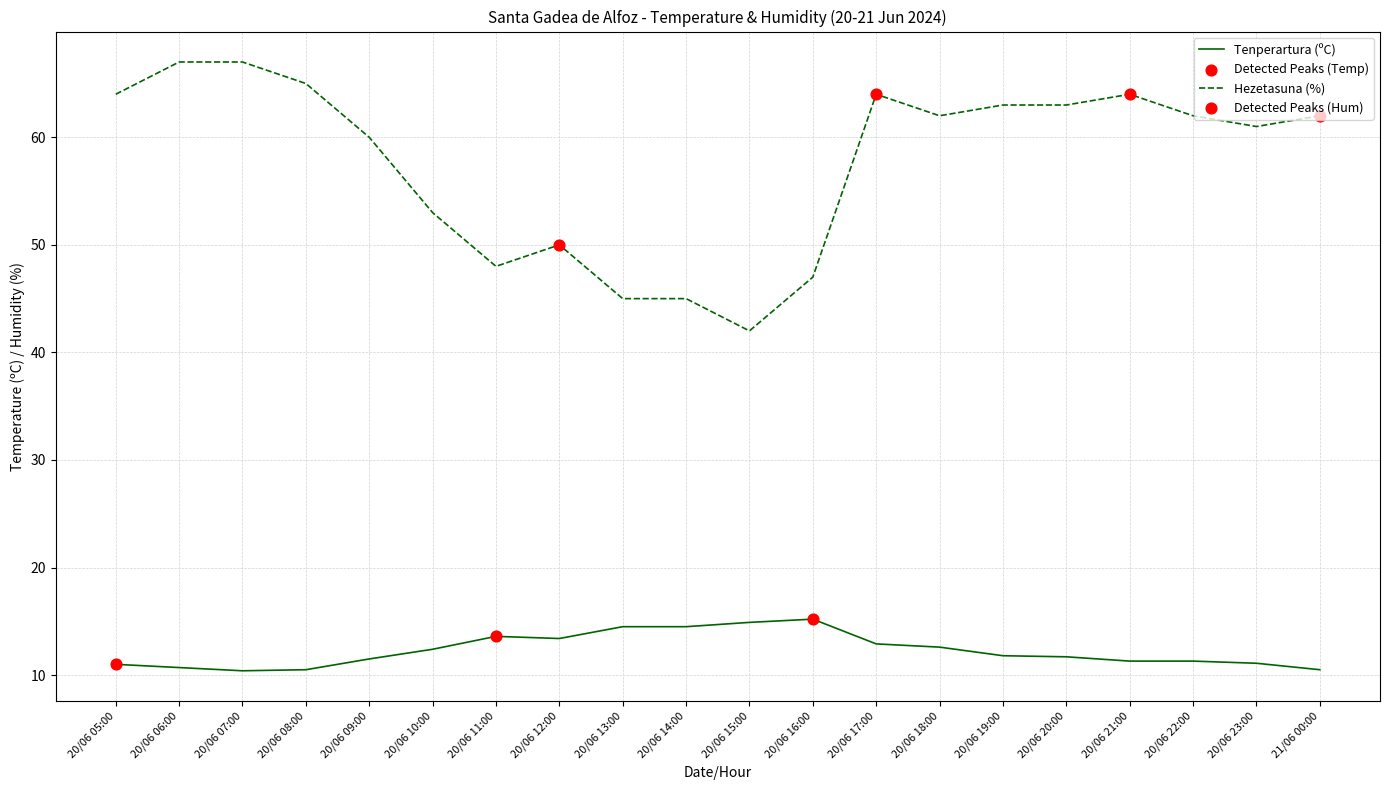

Which series has the largest total across all categories?

Hezetasuna (%)